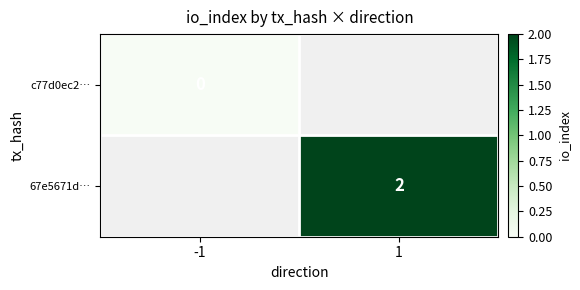

True or false: c77d0ec2… has a value of 0.0 at -1.

True